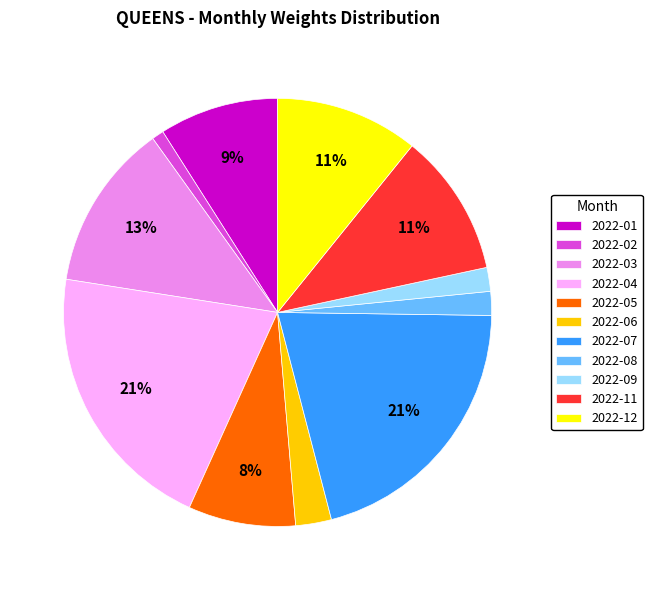

Approximately how many times larger is the value at 2022-03 compared to 2022-07?

0.6